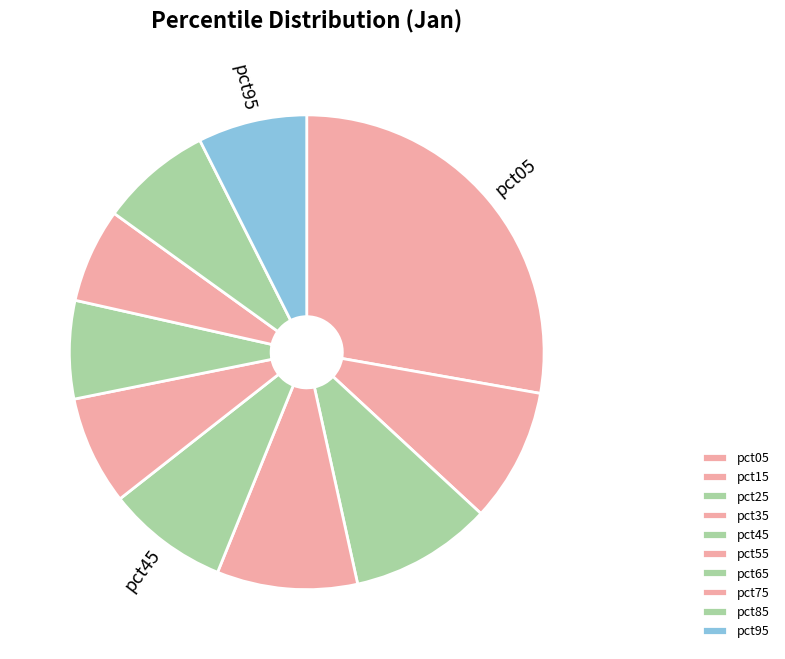

What is the smallest slice in the pie chart?

pct75